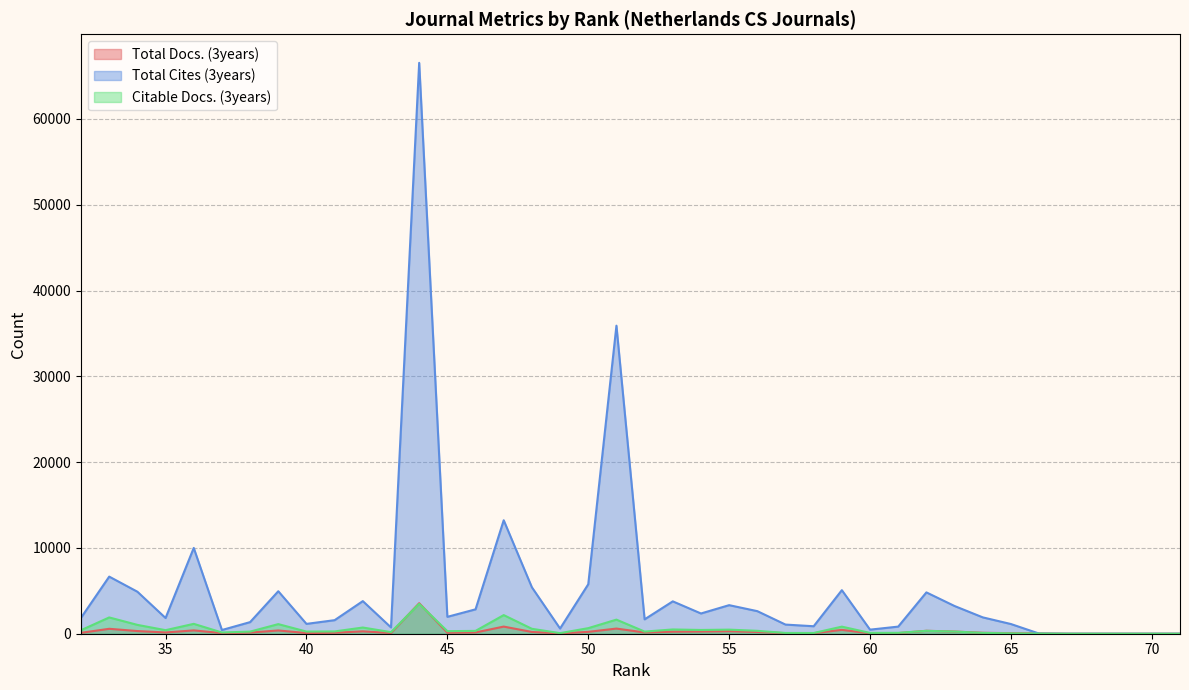

Which series has the widest spread of values?

Total Cites (3years)